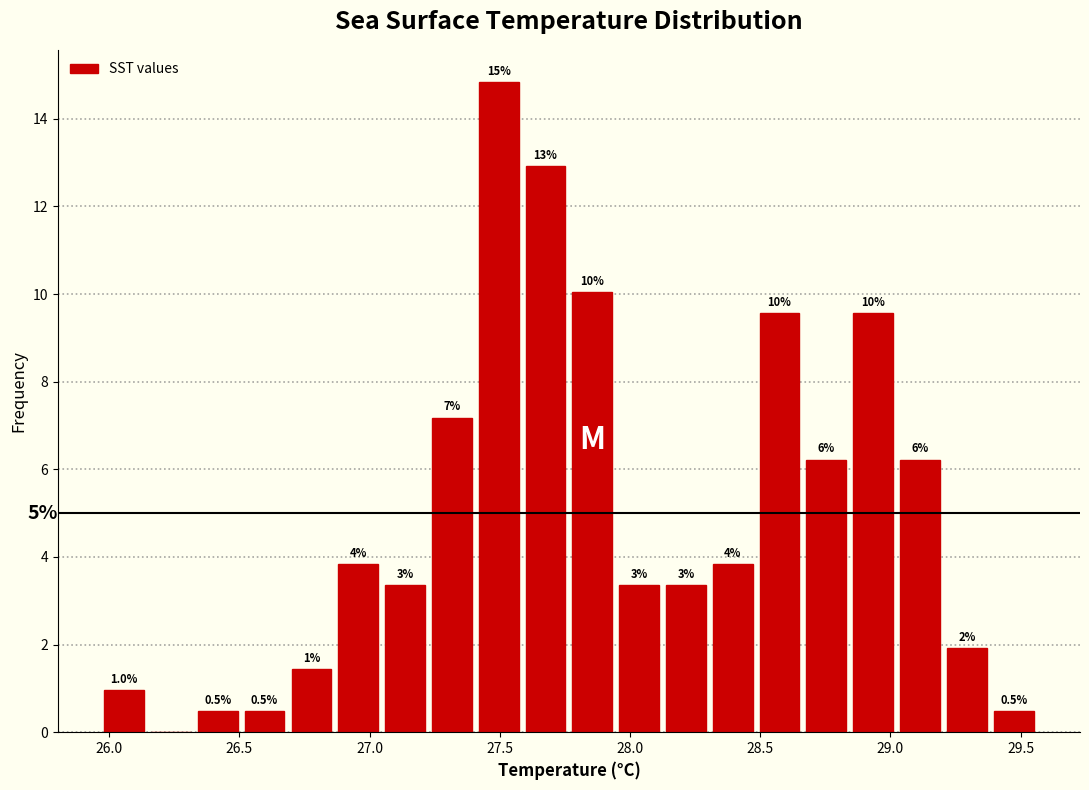

Read against the x-axis, roughly where is the centre of the tallest bar?

27.50